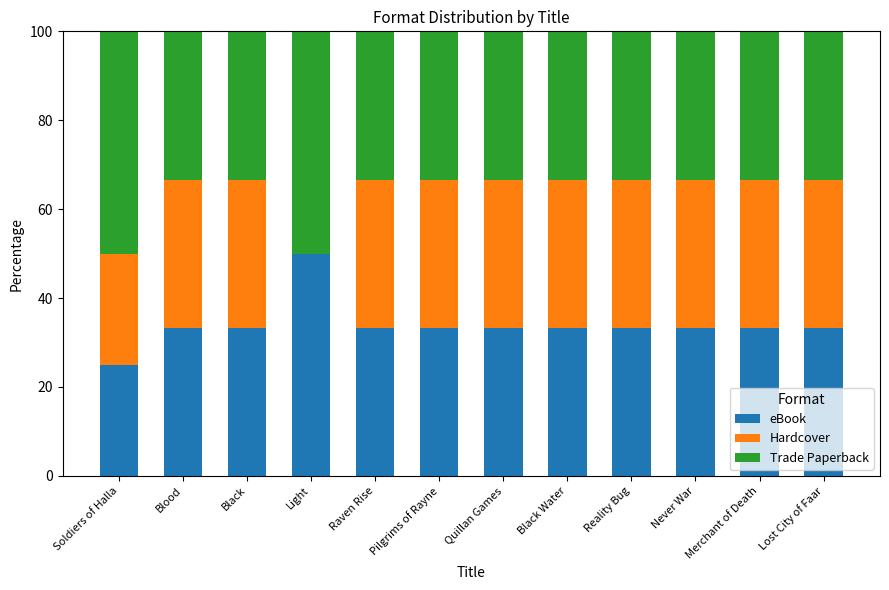

The eBook series shows 33.3 at Never War. True or false?

True